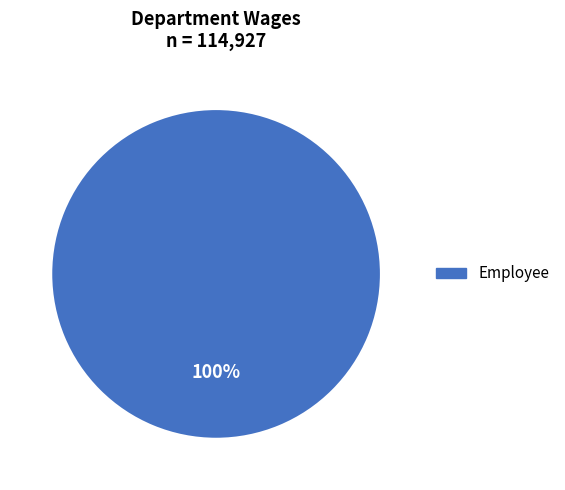

What is the majority slice?

Employee